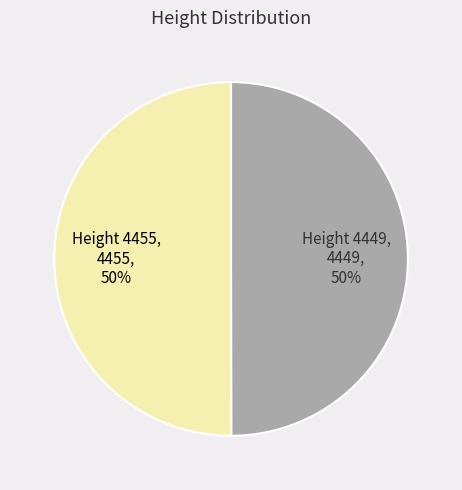

Rank the categories by value from highest to lowest.

4455, 4449